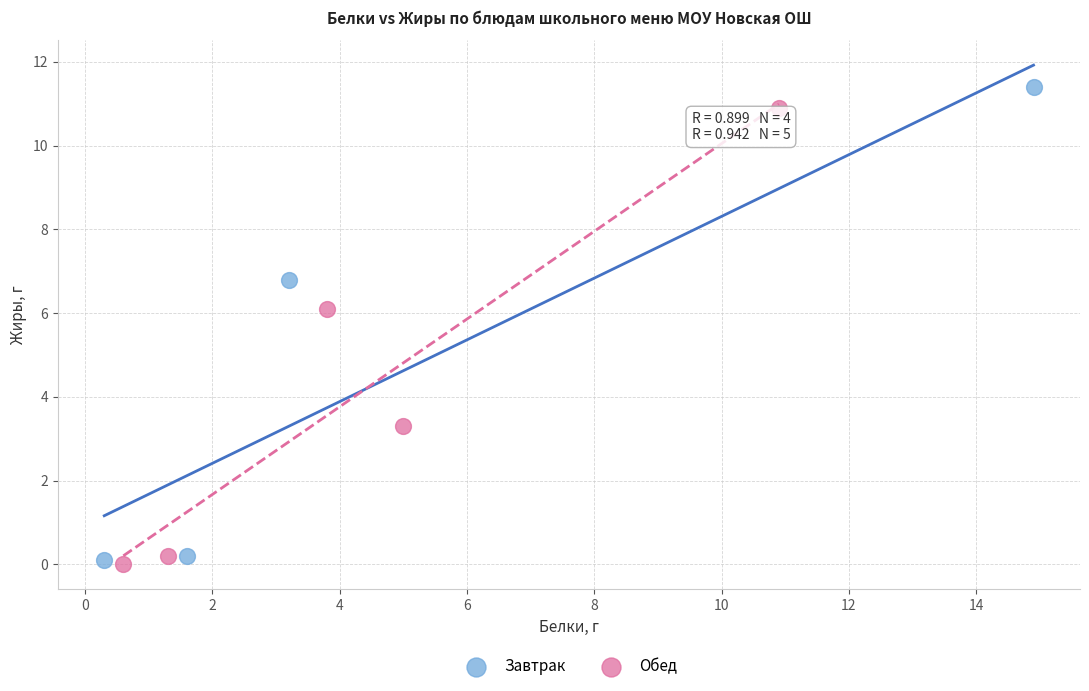

Which series has the widest spread of Y values?

Завтрак